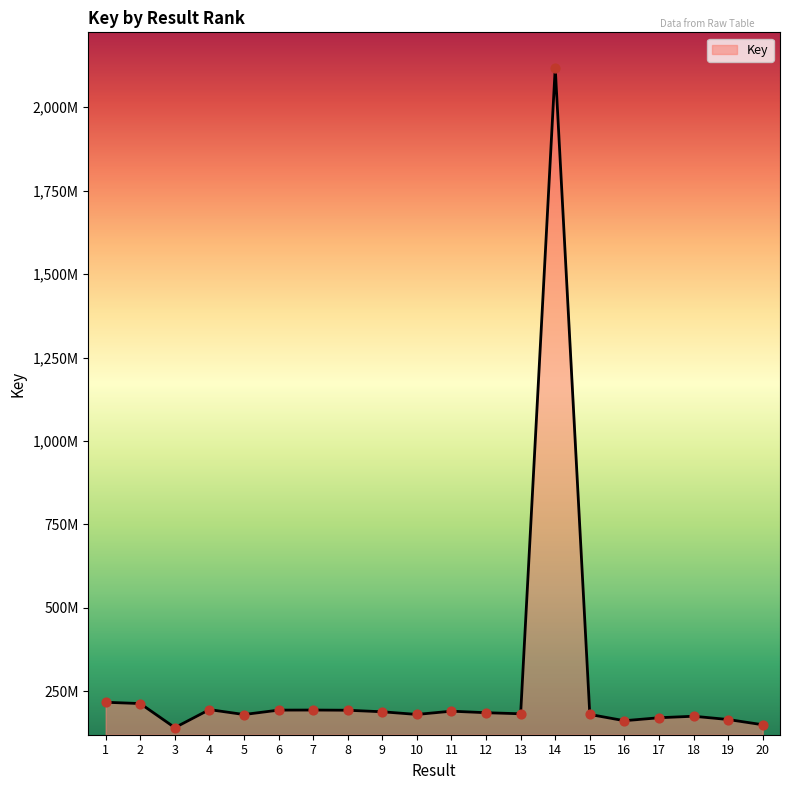

What is the change in value from 3 to 14?

+1976795933